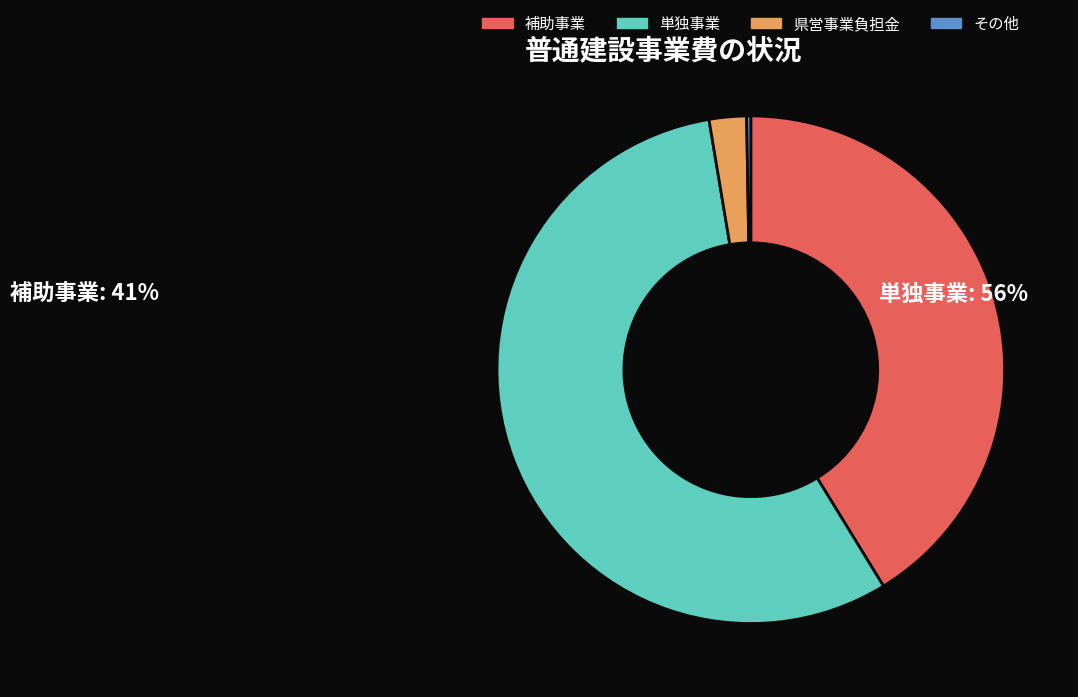

What is the largest slice in the pie chart?

単独事業